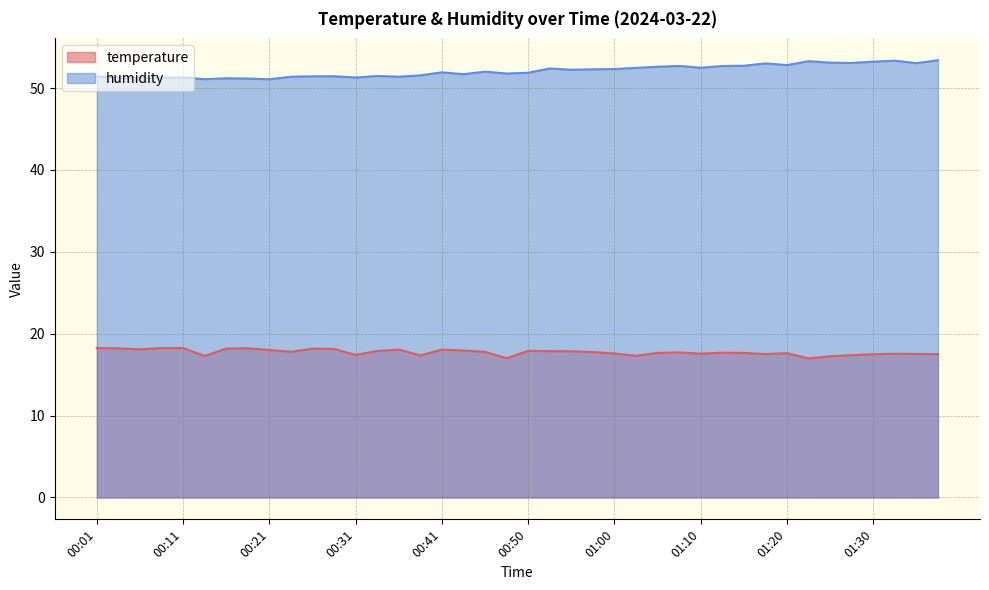

Does the chart have visible grid lines?

Yes